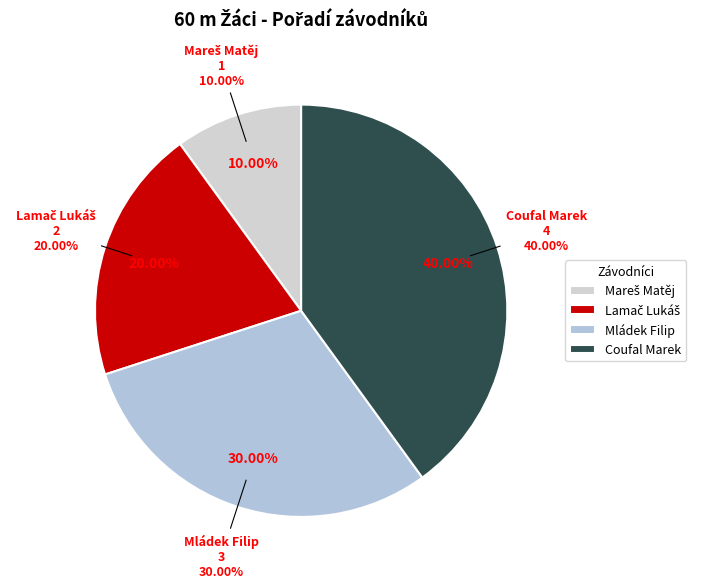

Rank the categories by value from highest to lowest.

Coufal Marek, Mládek Filip, Lamač Lukáš, Mareš Matěj